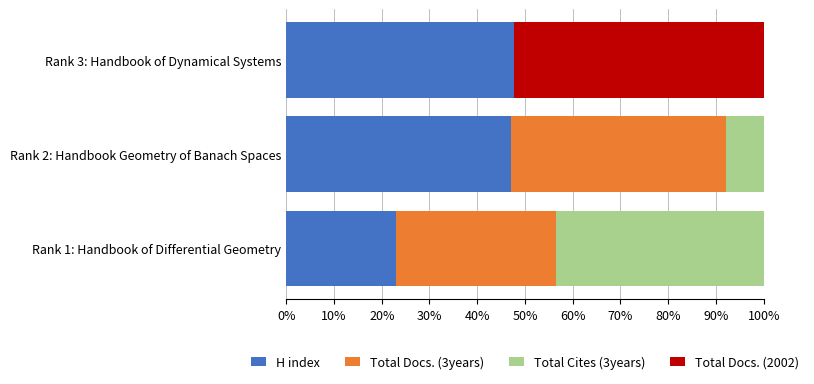

How many data points does each series have?

3